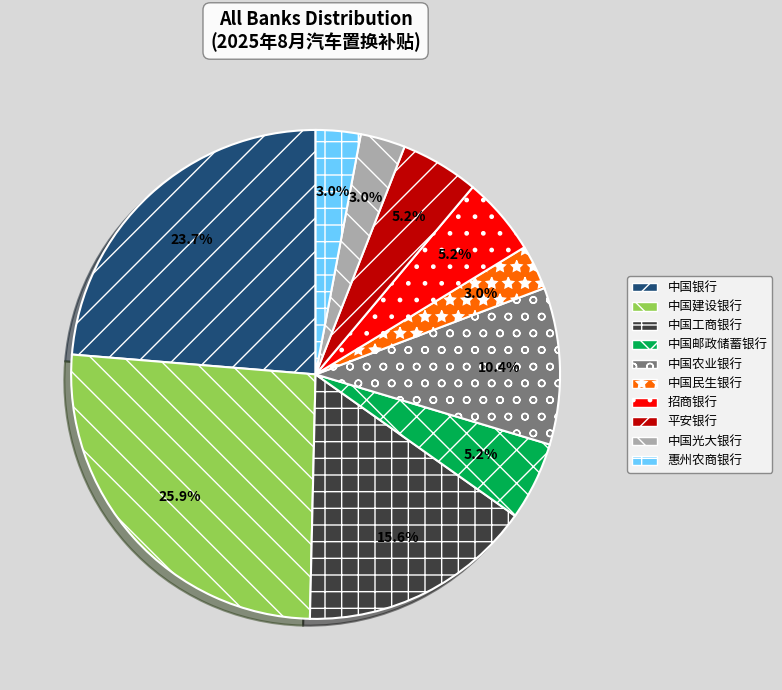

Is 中国民生银行 the majority of the pie?

No